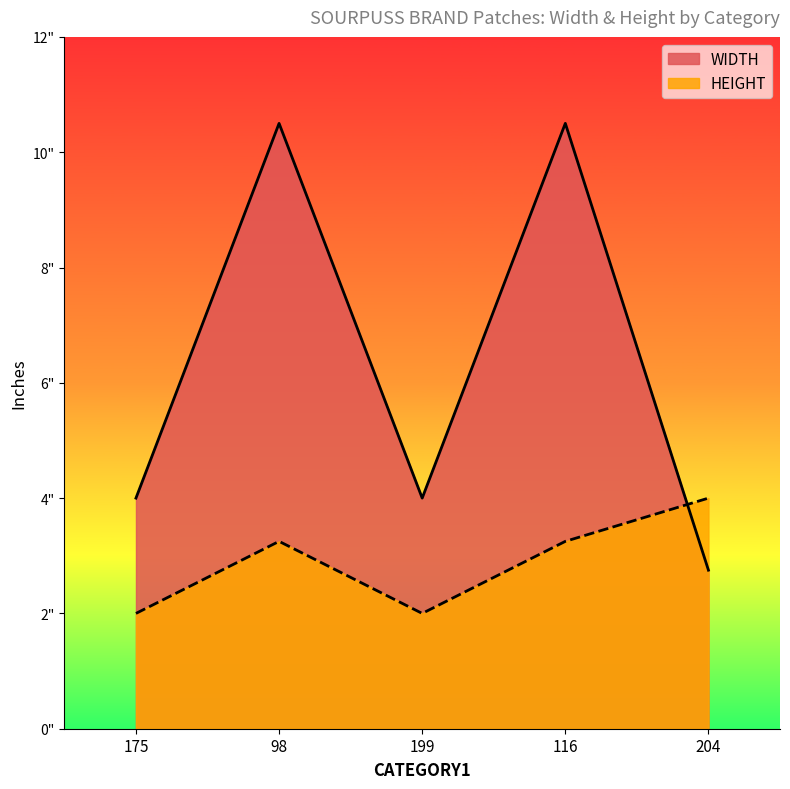

What is the maximum value for WIDTH?

10.5